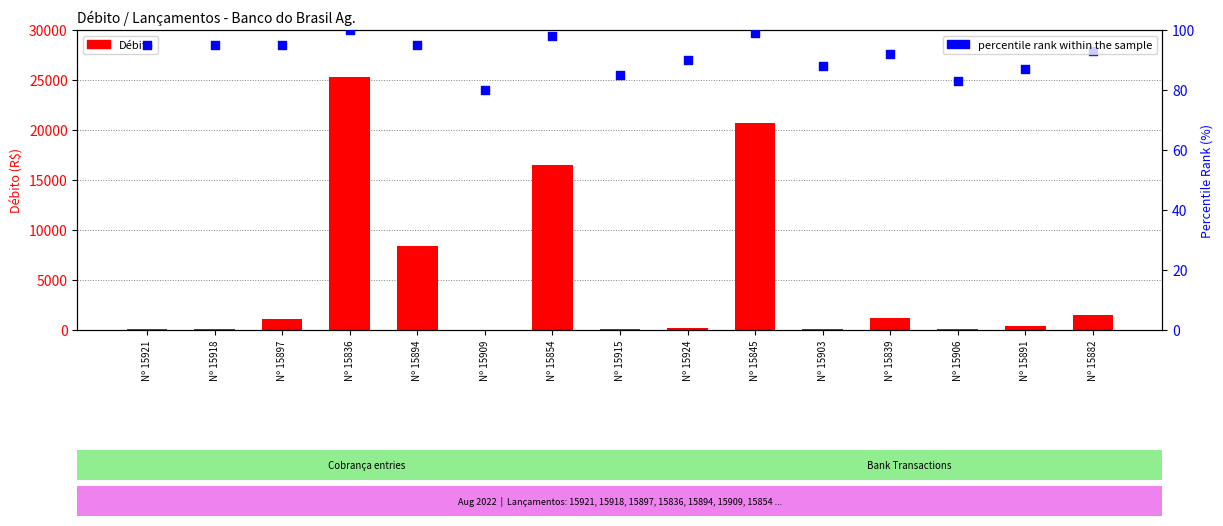

What are all the series names shown in the legend?

Débito, percentile rank within the sample